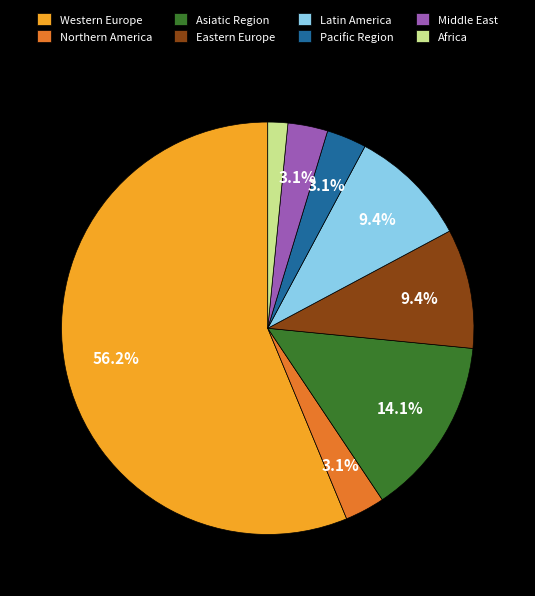

What is the total percentage of Pacific Region and Eastern Europe?

12.5%